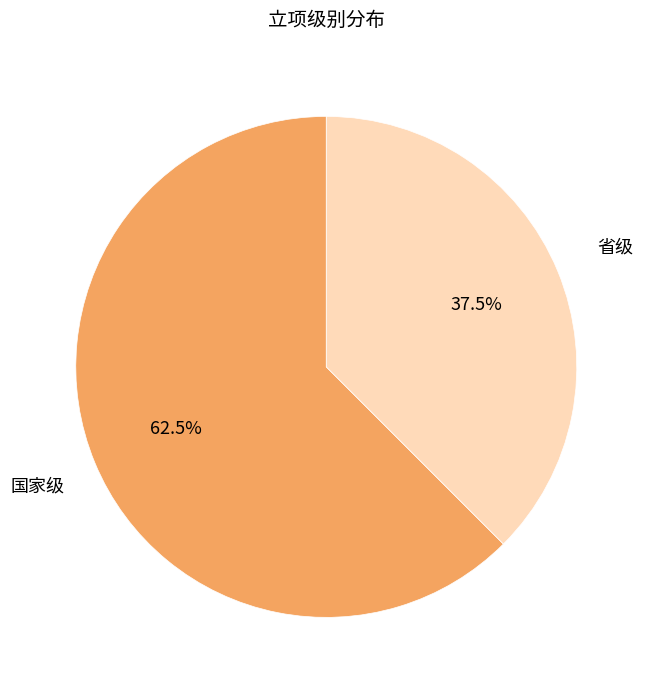

Combined, what portion of the pie is 省级 and 国家级?

100.0%